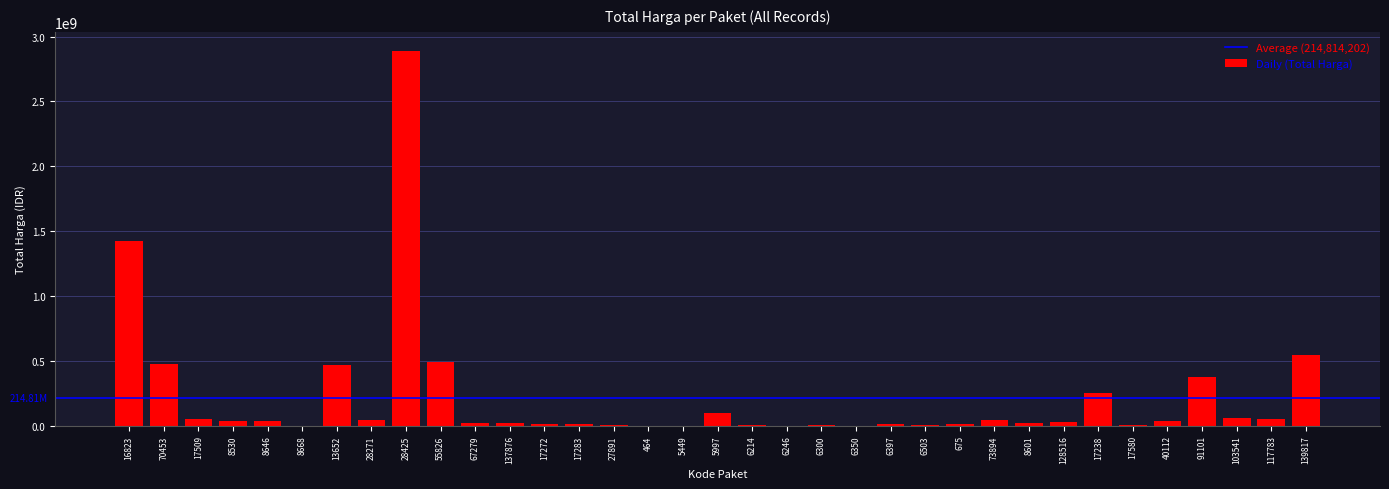

True or false: the data shows 34292000 at 40112.

True